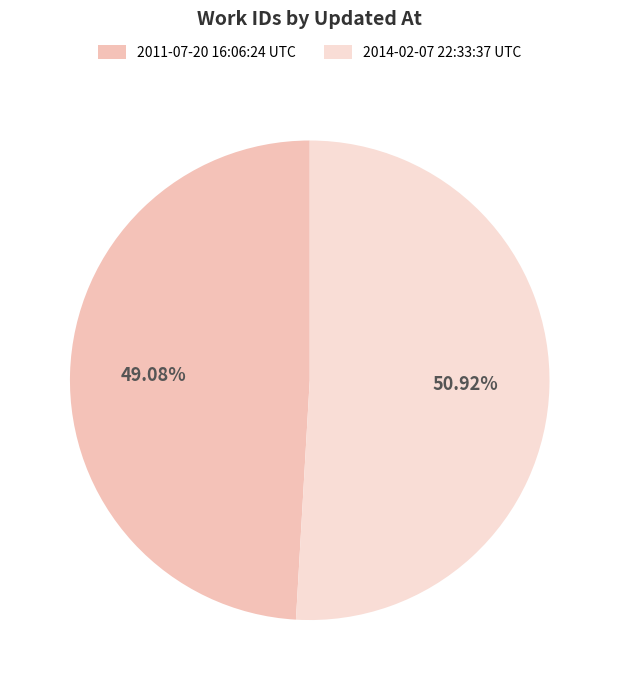

Approximately how many times larger is the value at 2011-07-20 16:06:24 UTC compared to 2014-02-07 22:33:37 UTC?

1.0